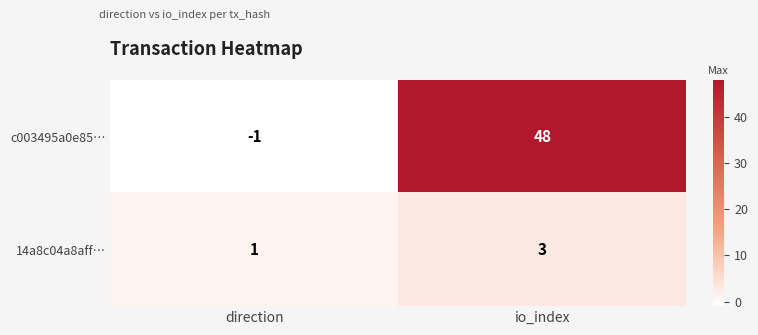

What is the sum of the 14a8c04a8aff… values at direction and io_index?

4